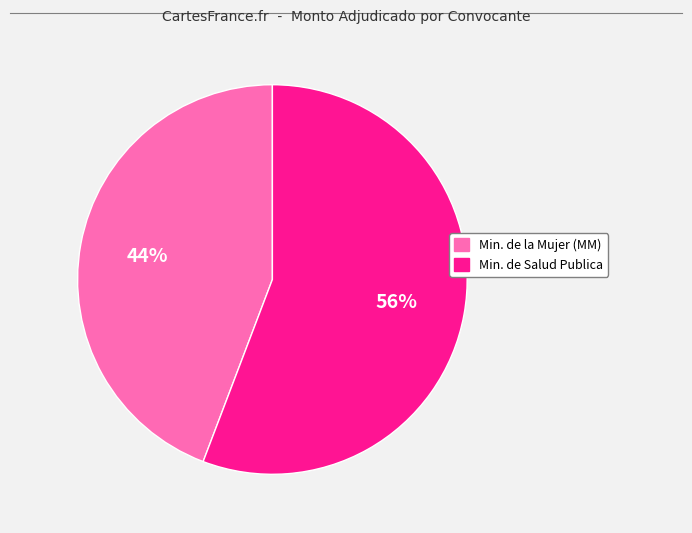

How many slices are in this pie chart?

2